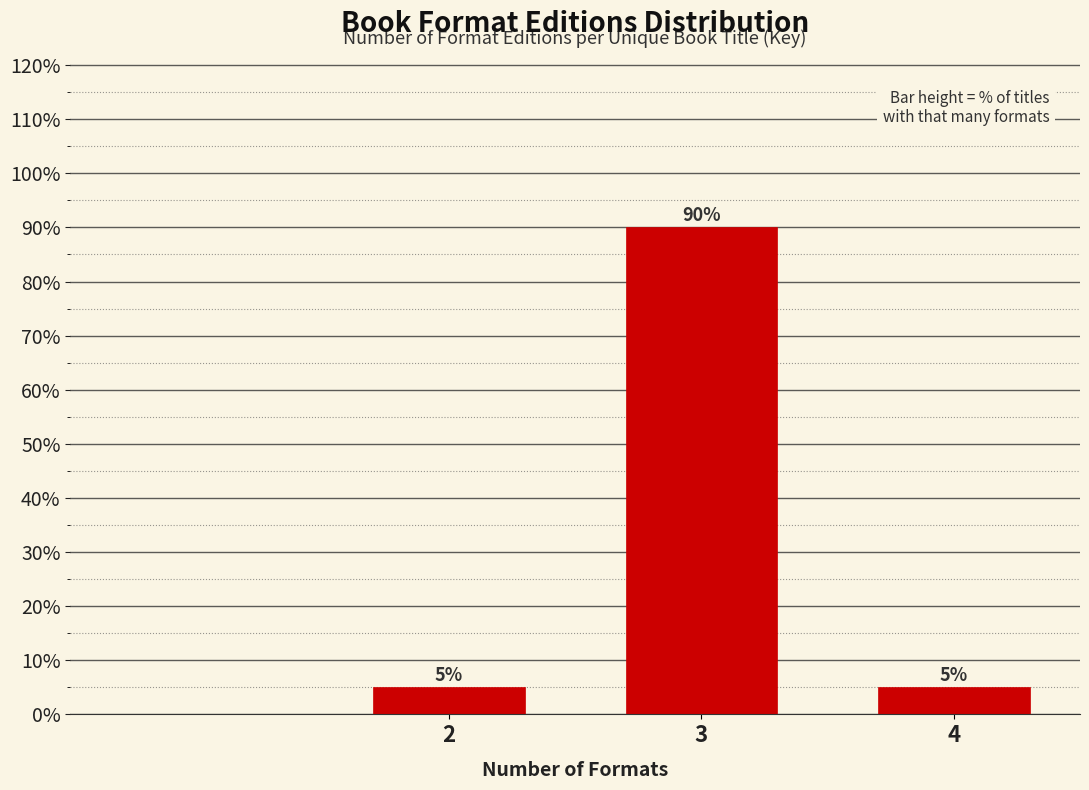

Reading right to left, extract all data points from this chart.

5	90	5